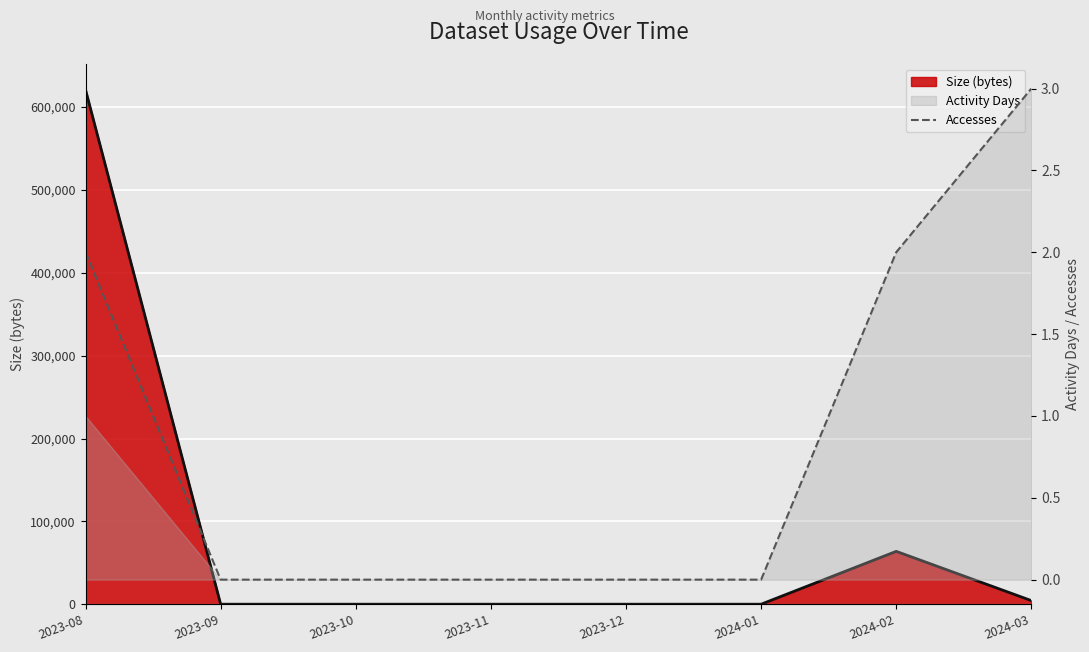

How many values in the Size (line) series exceed 0?

3